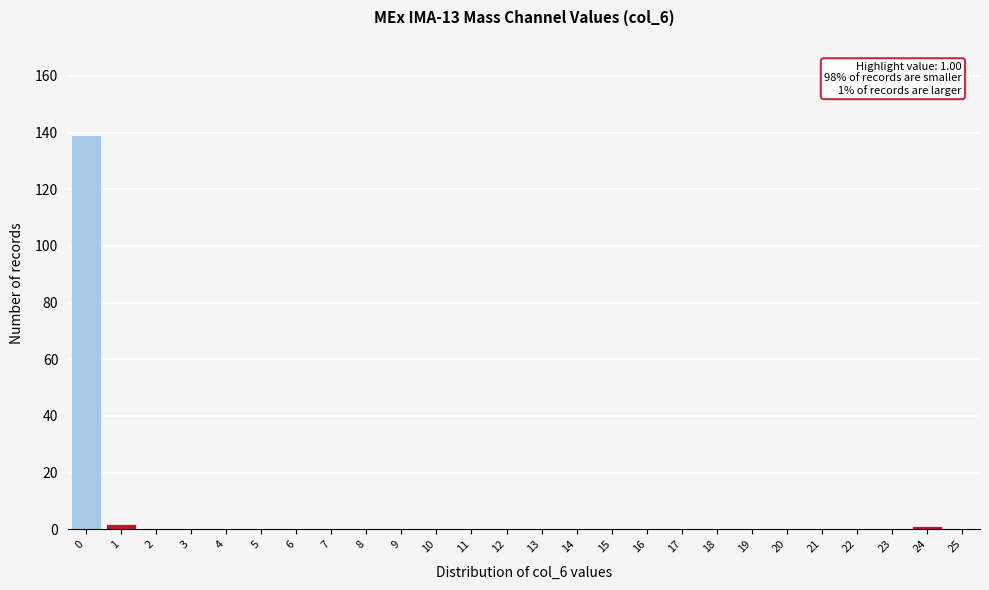

Reading left to right, transcribe all the data shown in this chart.

0=139	1=2	2=0	3=0	4=0	5=0	6=0	7=0	8=0	9=0	10=0	11=0	12=0	13=0	14=0	15=0	16=0	17=0	18=0	19=0	20=0	21=0	22=0	23=0	24=1	25=0